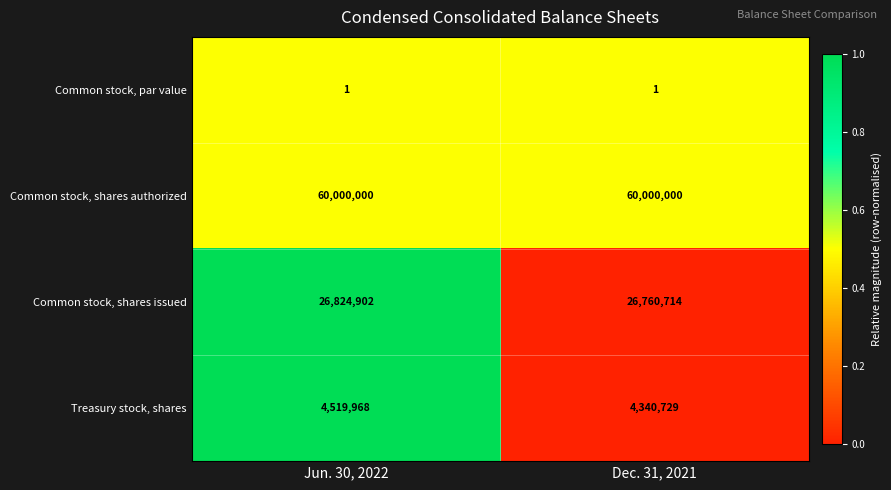

Reading right to left, what are all the values shown in this chart?

Common stock, par value: 1	1
Common stock, shares authorized: 60000000	60000000
Common stock, shares issued: 26760714	26824902
Treasury stock, shares: 4340729	4519968